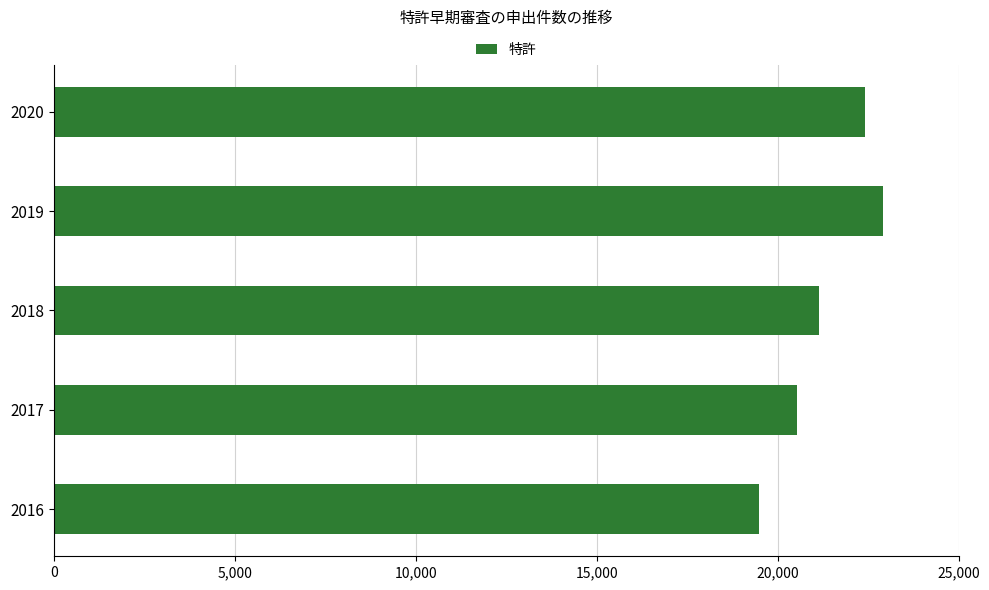

What is the difference between the maximum and minimum values?

3420